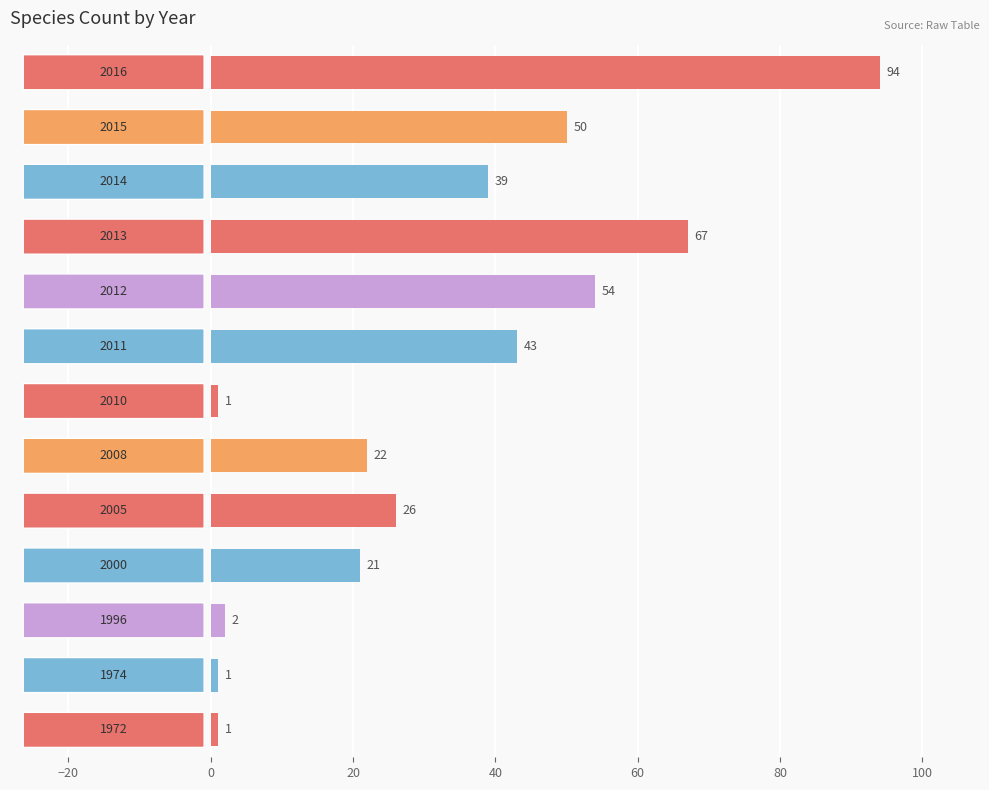

What is the sum of all values?

421